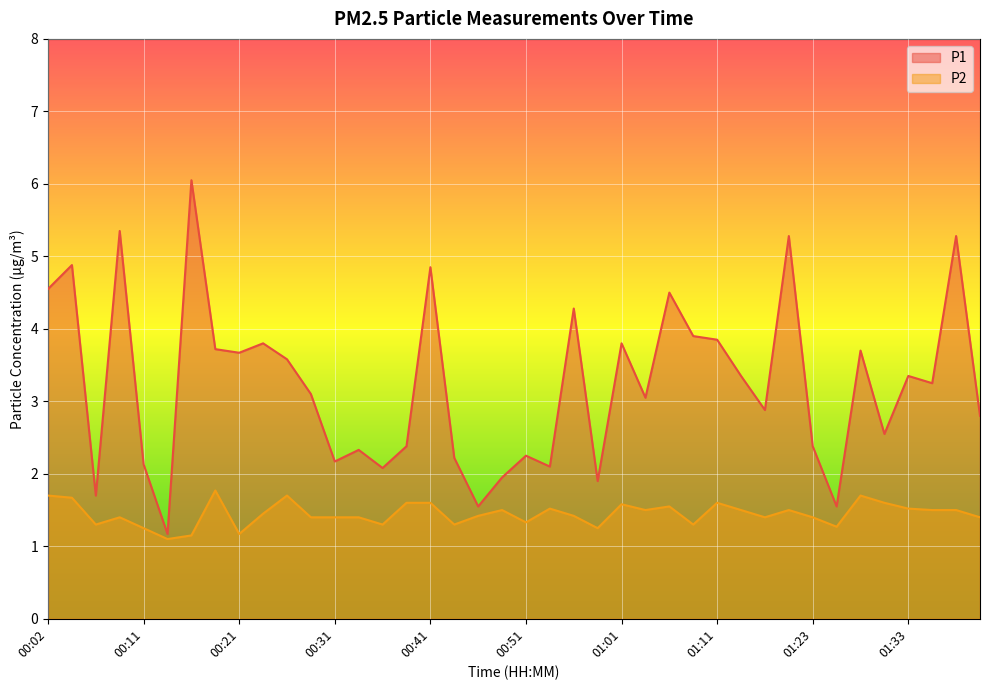

The P2 series shows 1.6 at 01:01. True or false?

True